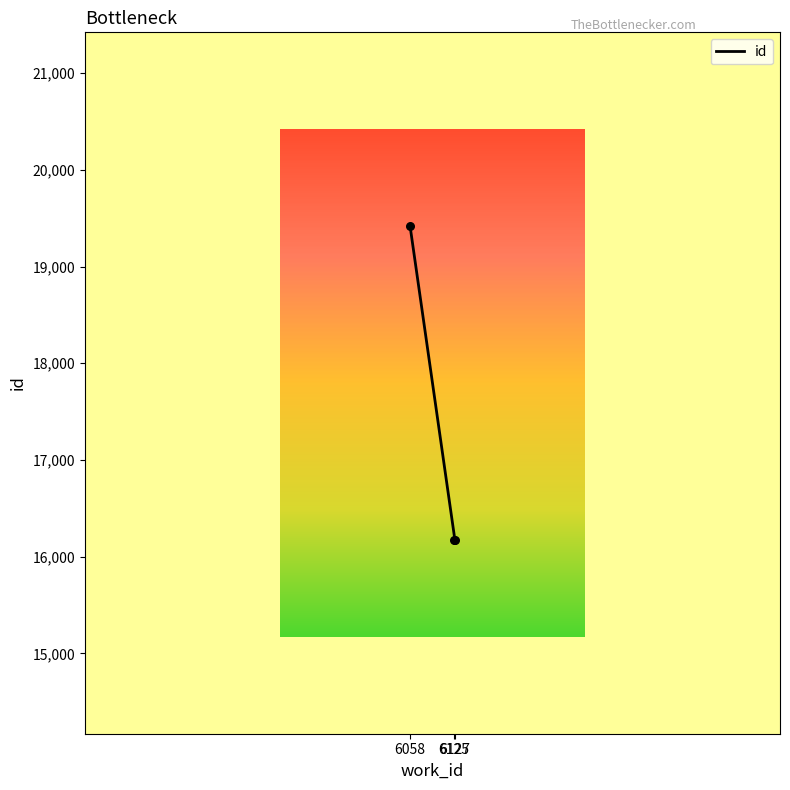

Between 6125 and 6127, which is larger?

6127